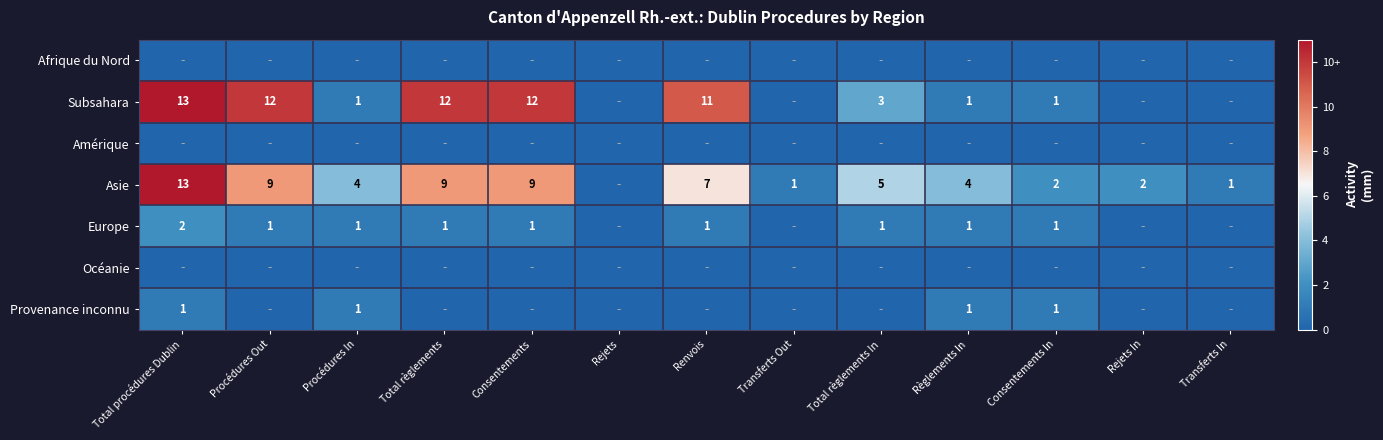

How many data points does each series have?

13